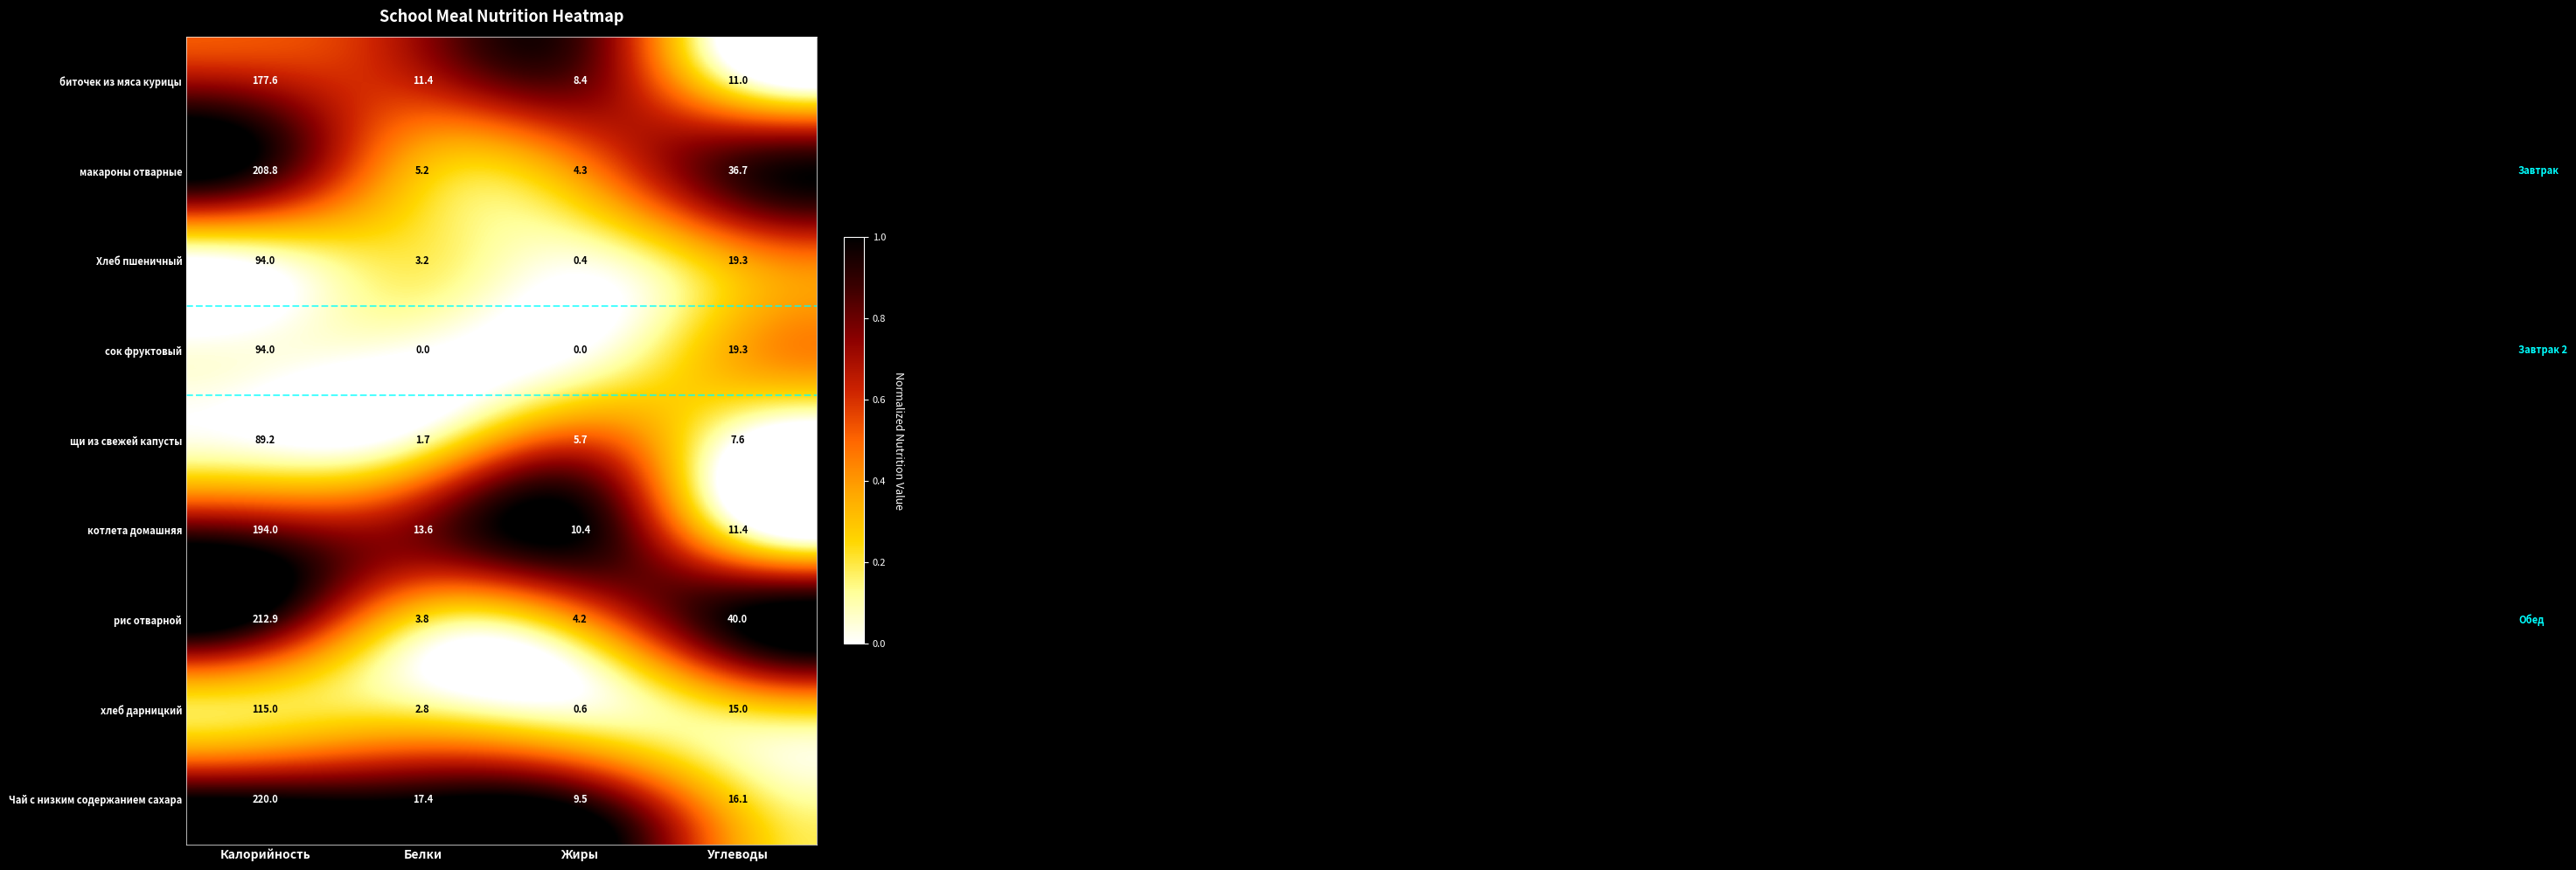

What is the difference between the highest and lowest values at Калорийность?

130.8